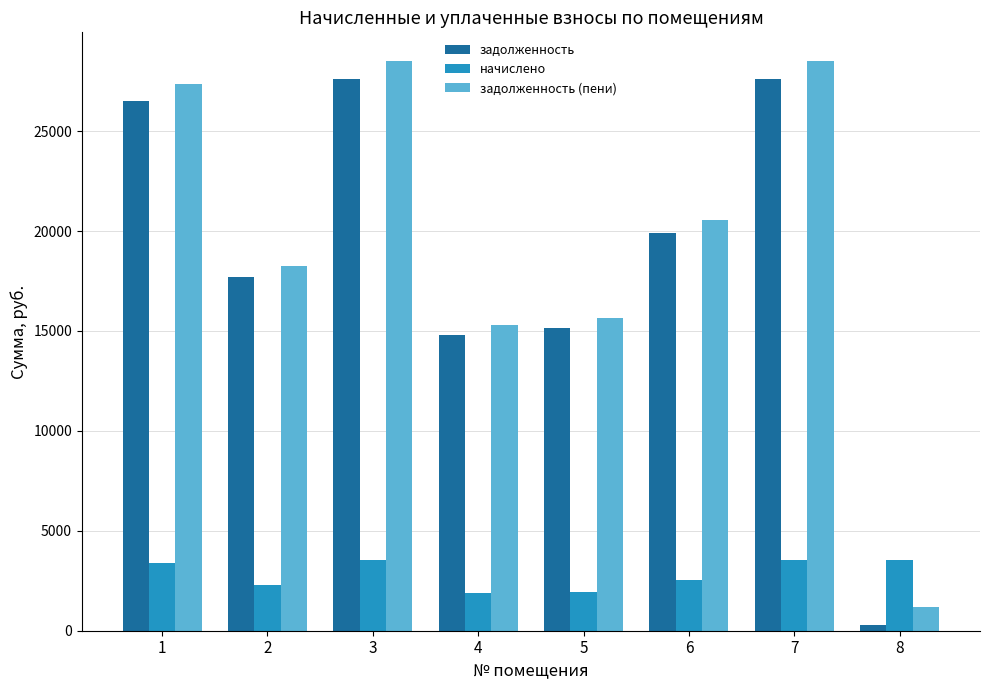

What is the difference between the highest and lowest values at 3?

24966.0